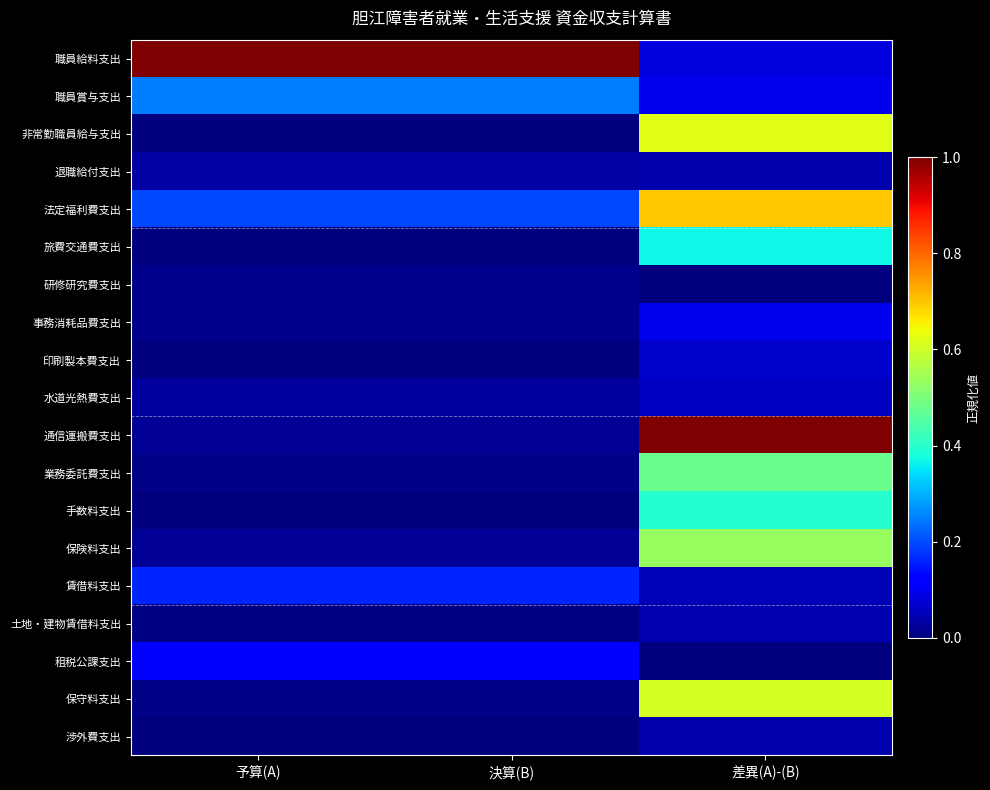

What is the total value across all series at 差異(A)-(B)?

5.3